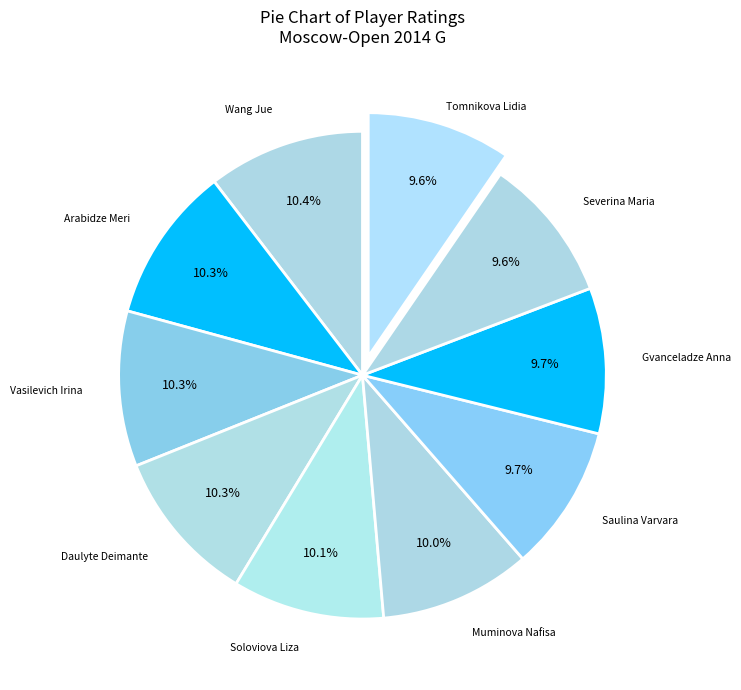

How many segments does this pie chart have?

10